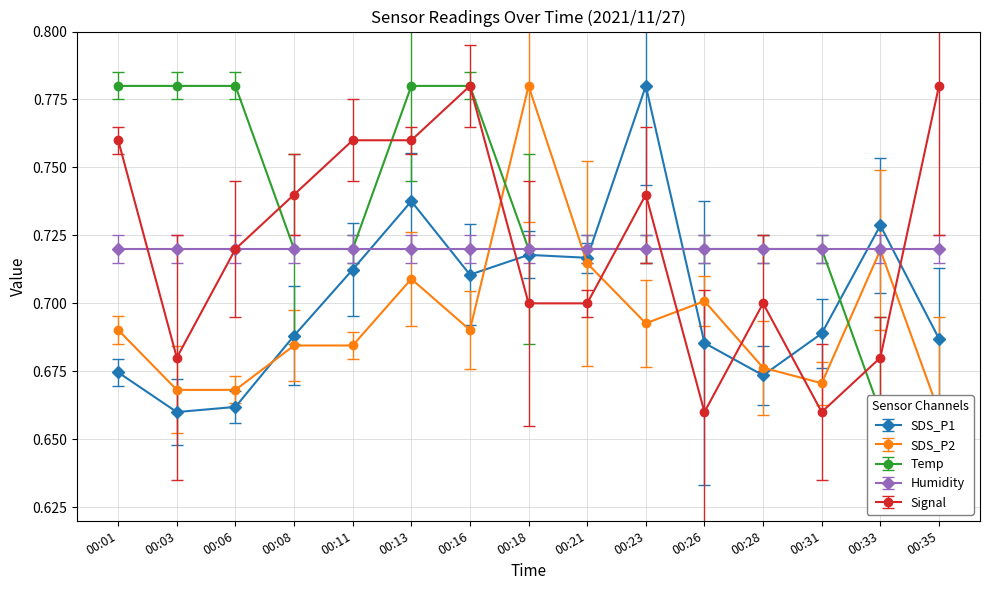

List the series in order of their overall mean, lowest first.

SDS_P2, SDS_P1, Signal, Temp